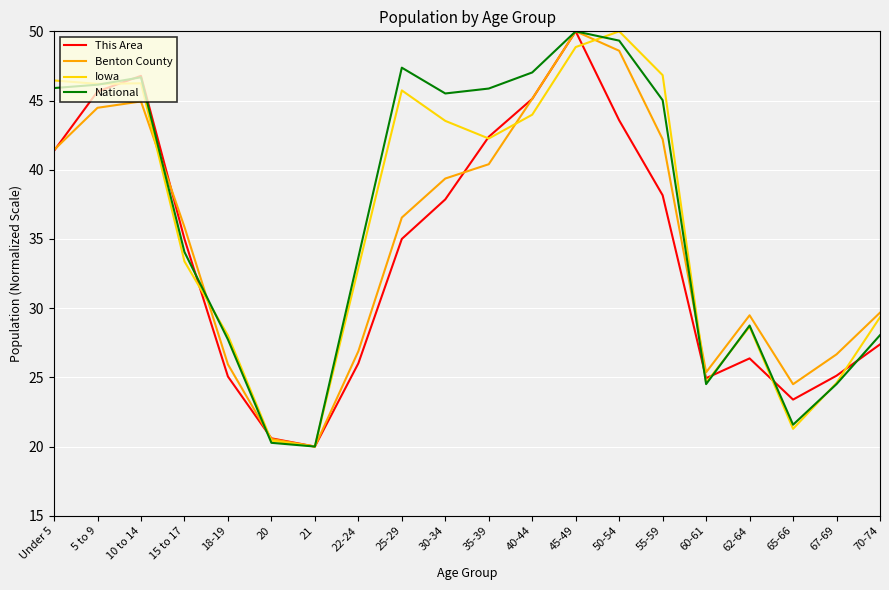

At 55-59, list the series in order from smallest to largest.

This Area, Benton County, National, Iowa